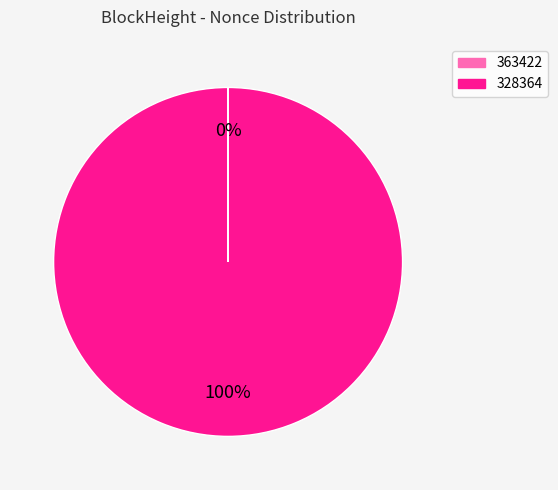

What is the largest slice in the pie chart?

328364